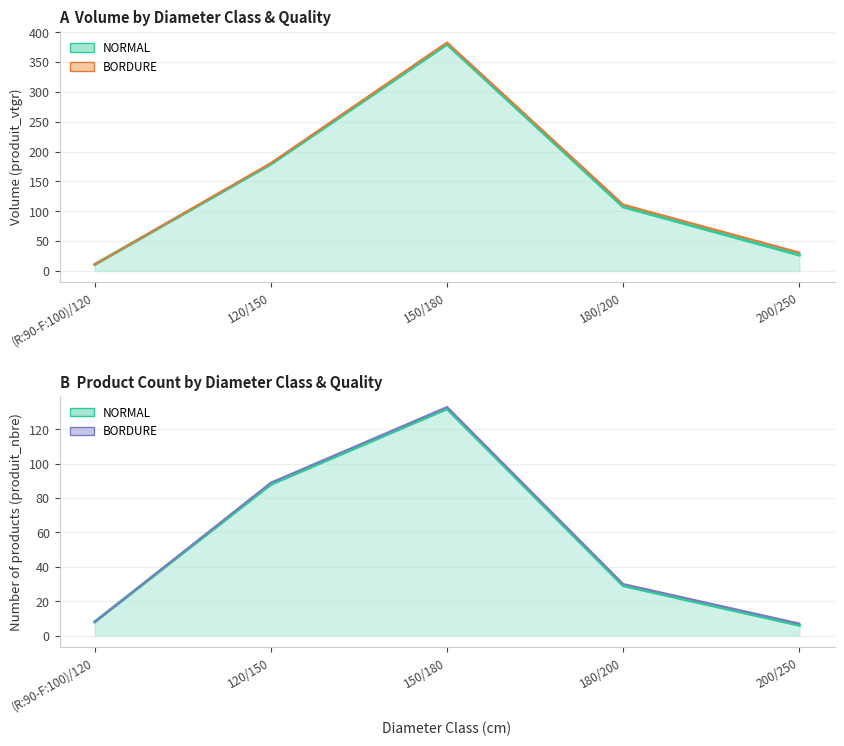

The produit_nbre NORMAL series shows 88.0 at 120/150. True or false?

True